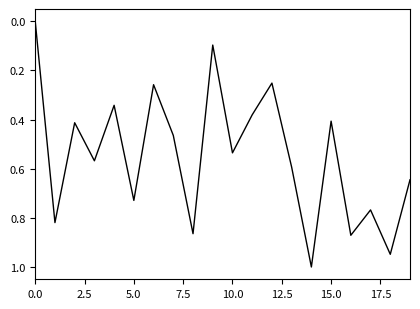

What is the greatest value displayed?

1.0